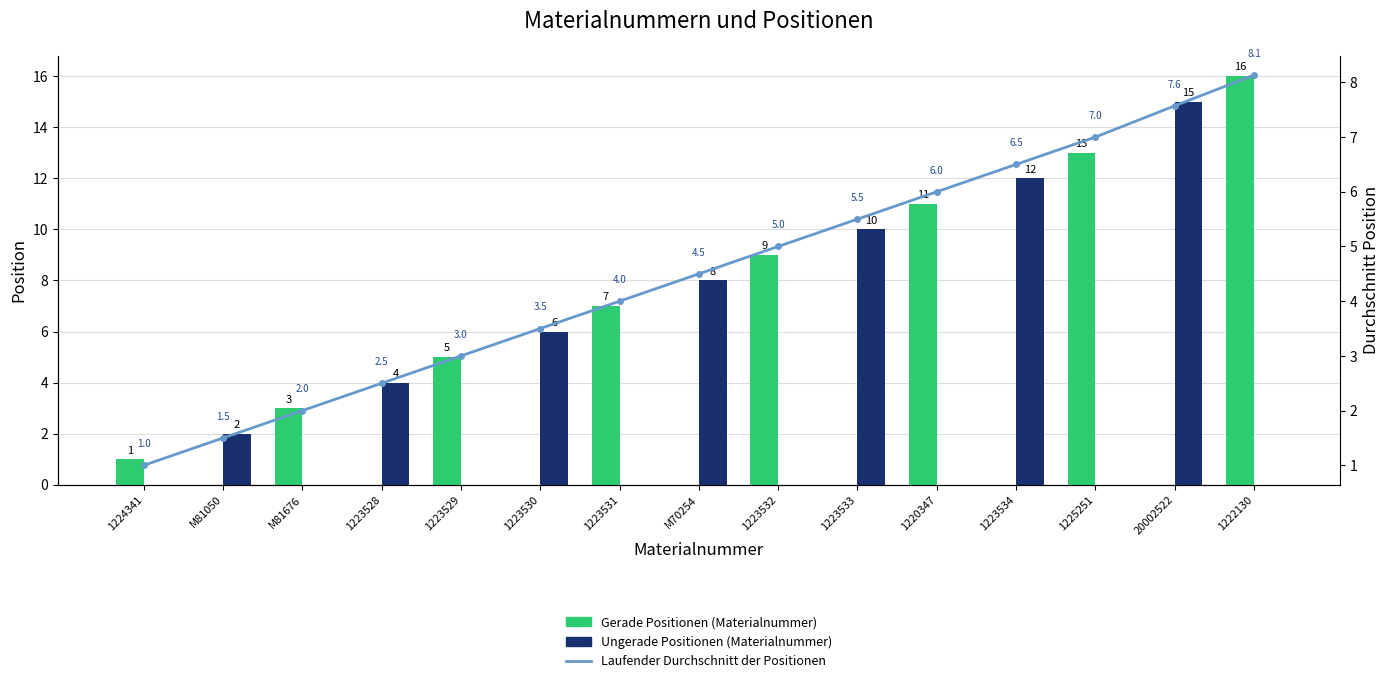

Count the number of categories in the chart.

15